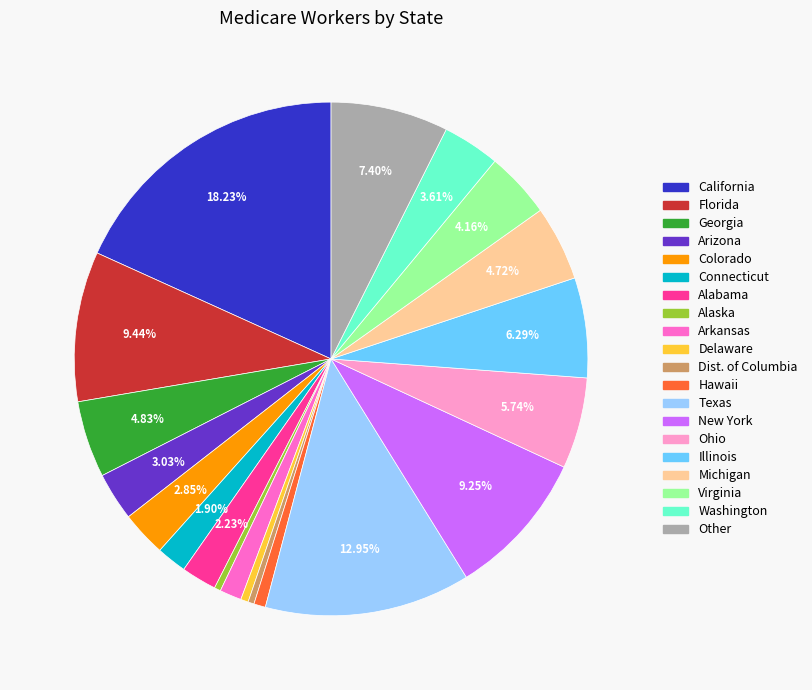

Is there any slice that represents more than half of the pie?

No